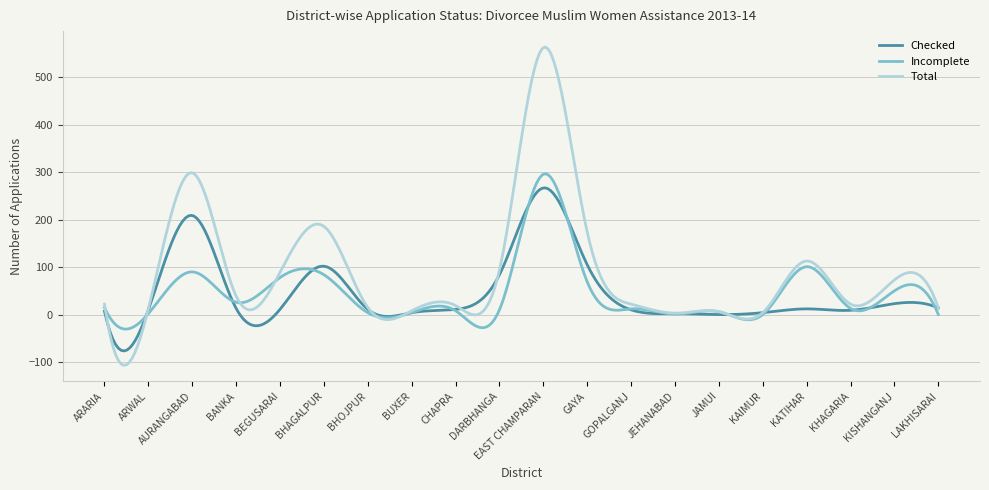

True or false: Incomplete and Checked cross at least once.

True